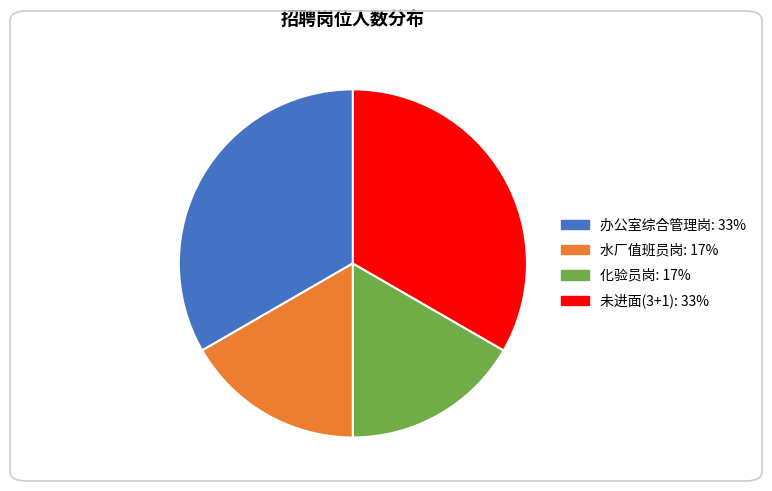

The 化验员岗 slice represents 4% of the pie. True or false?

False